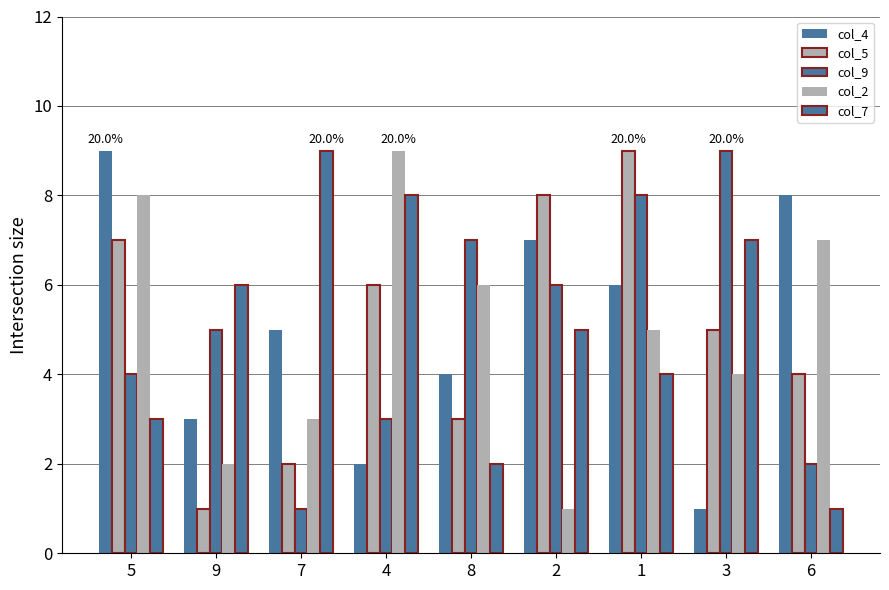

Which series has the largest range (max minus min)?

col_4